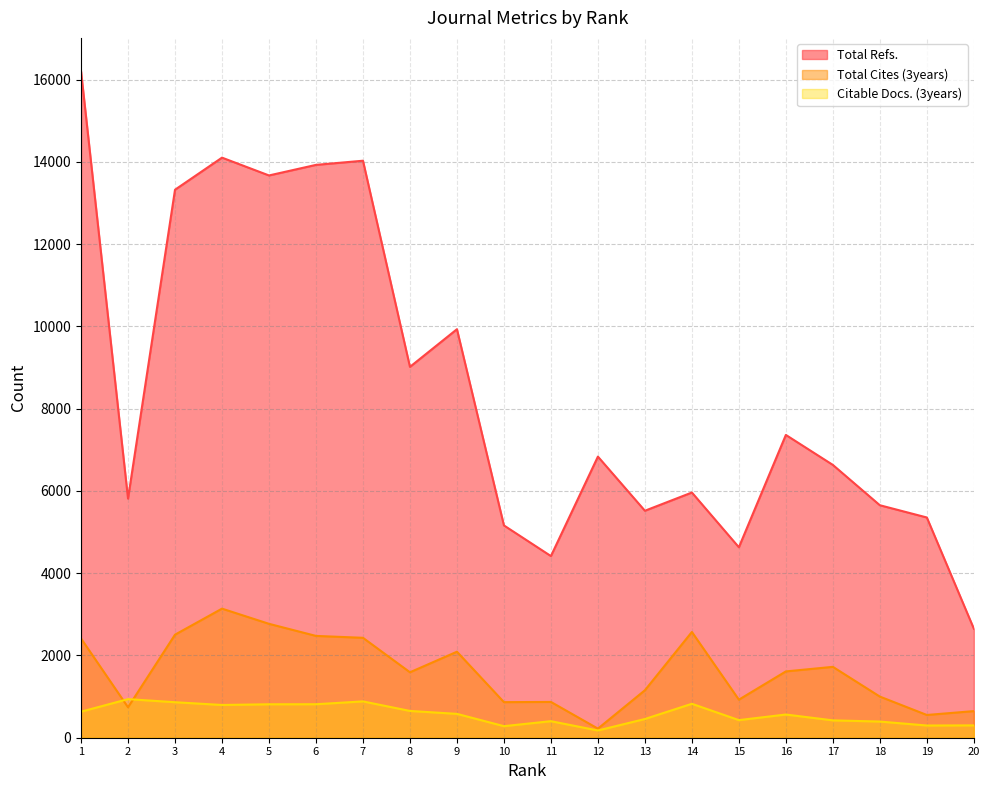

How many intersections are there between Total Cites (3years) and Citable Docs. (3years)?

2